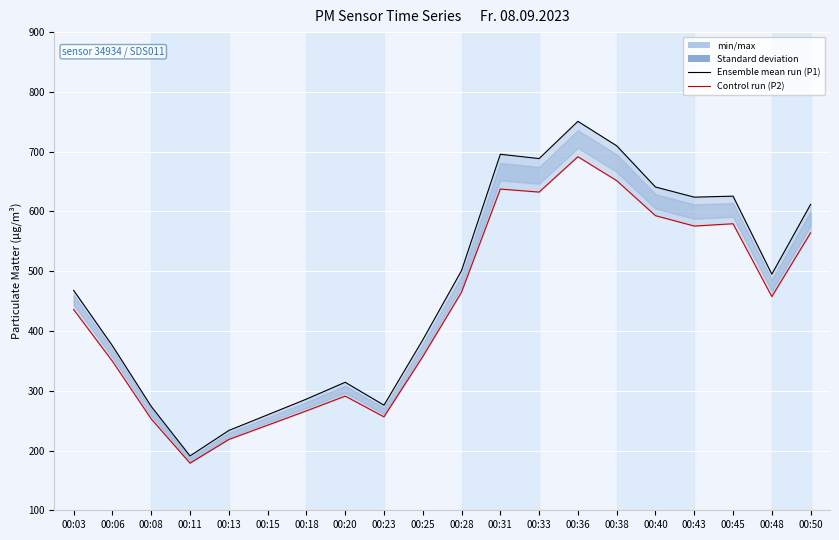

What is the highest value of the P2 (Control run) series?

691.5